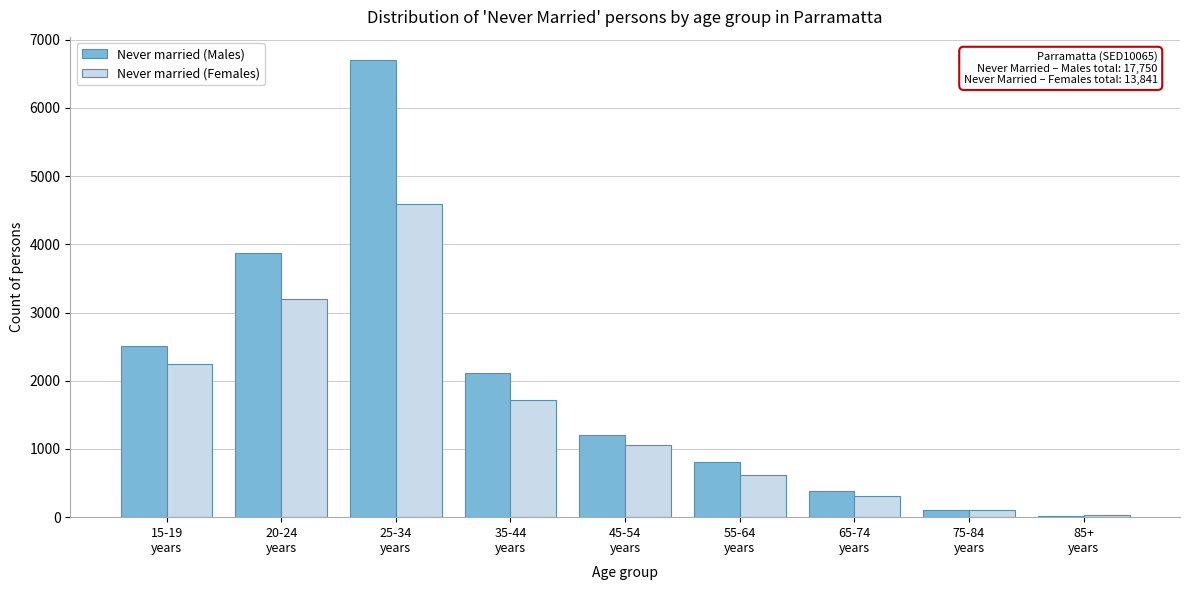

Which series has the largest total across all categories?

Never married (Males)